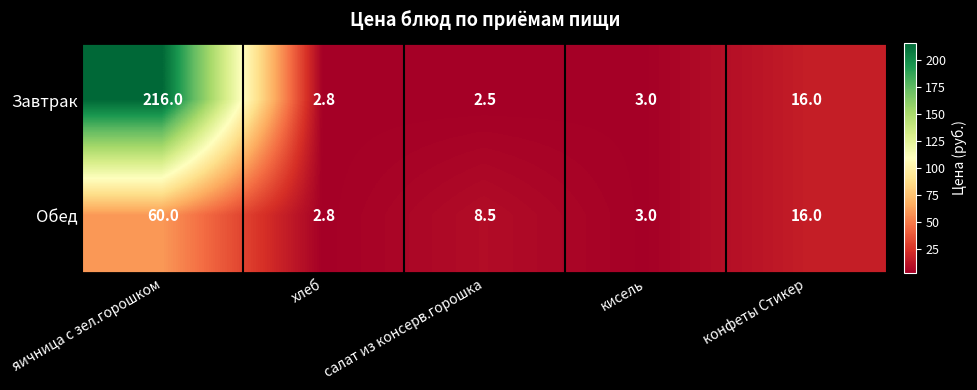

At салат из консерв.горошка, list the series in order from largest to smallest.

Обед, Завтрак